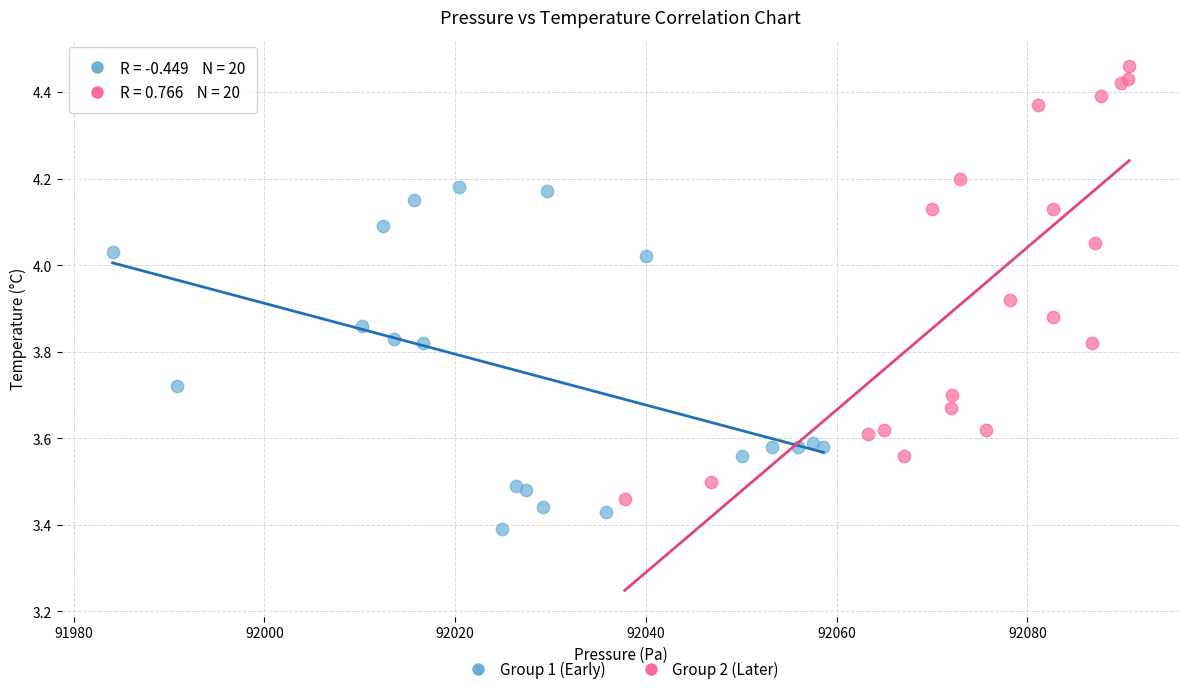

Which series contains the lowest Y value?

Group 1 (Early)